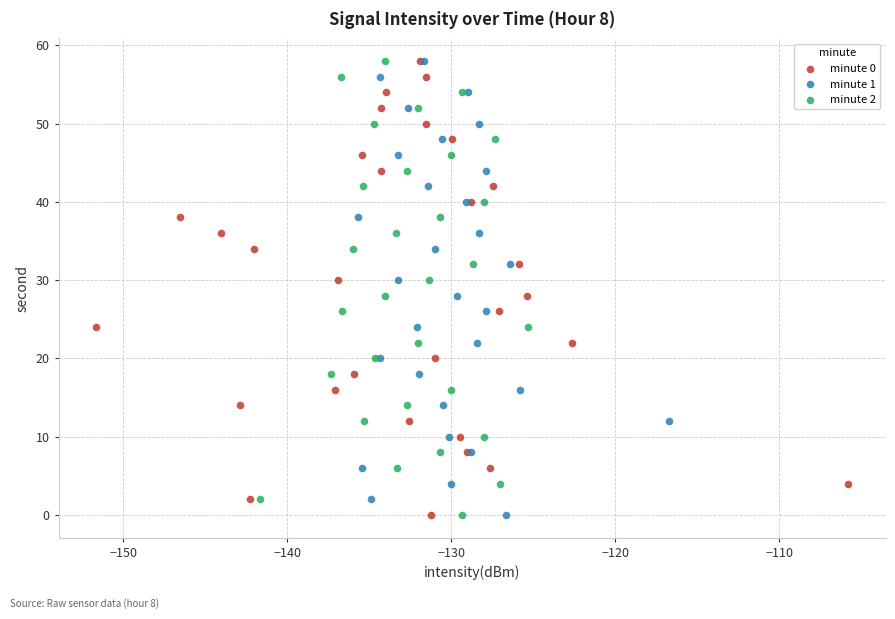

What are all the series names shown in the legend?

minute 0, minute 1, minute 2